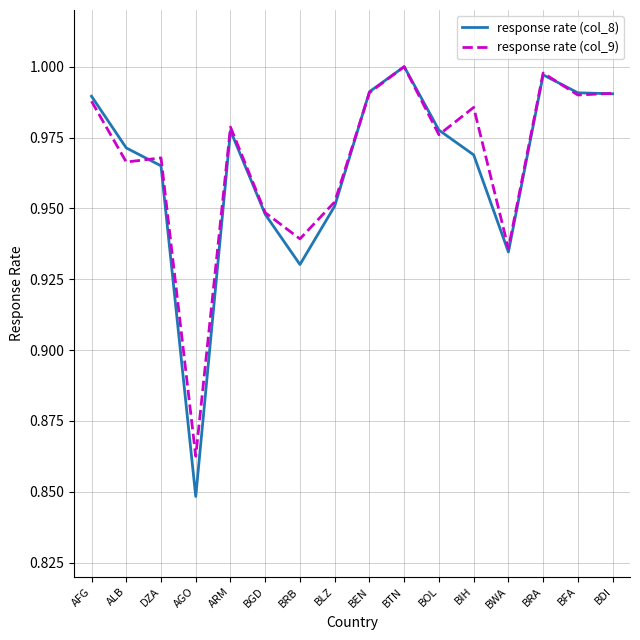

Which series has the largest range (max minus min)?

response rate (col_8)